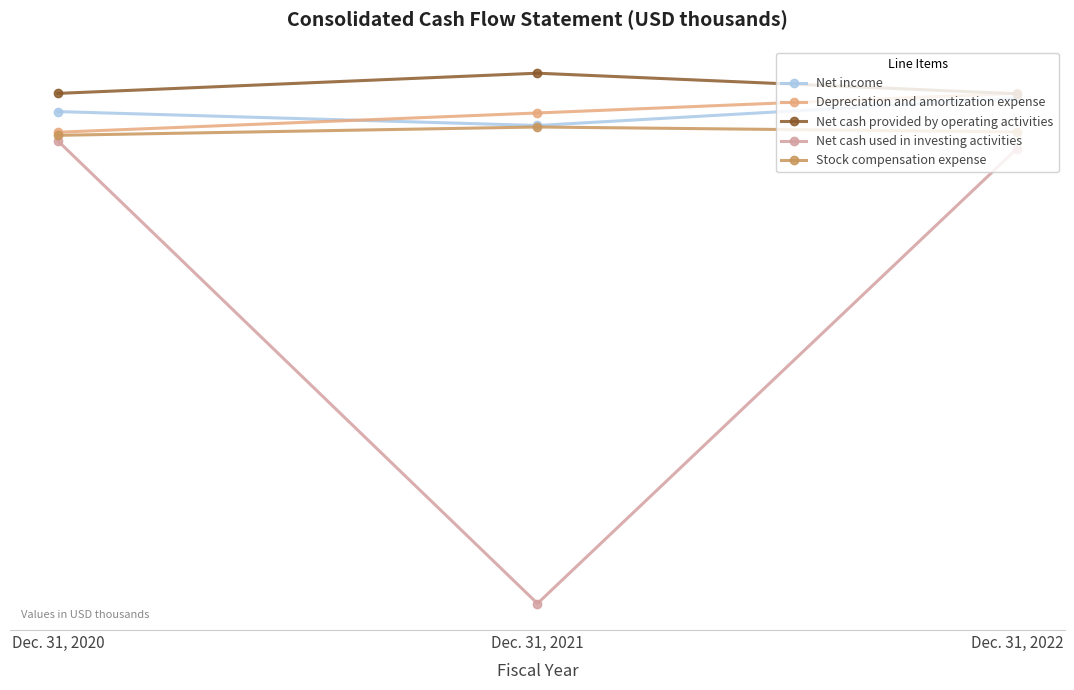

Is this an area chart (filled region under the line)?

No